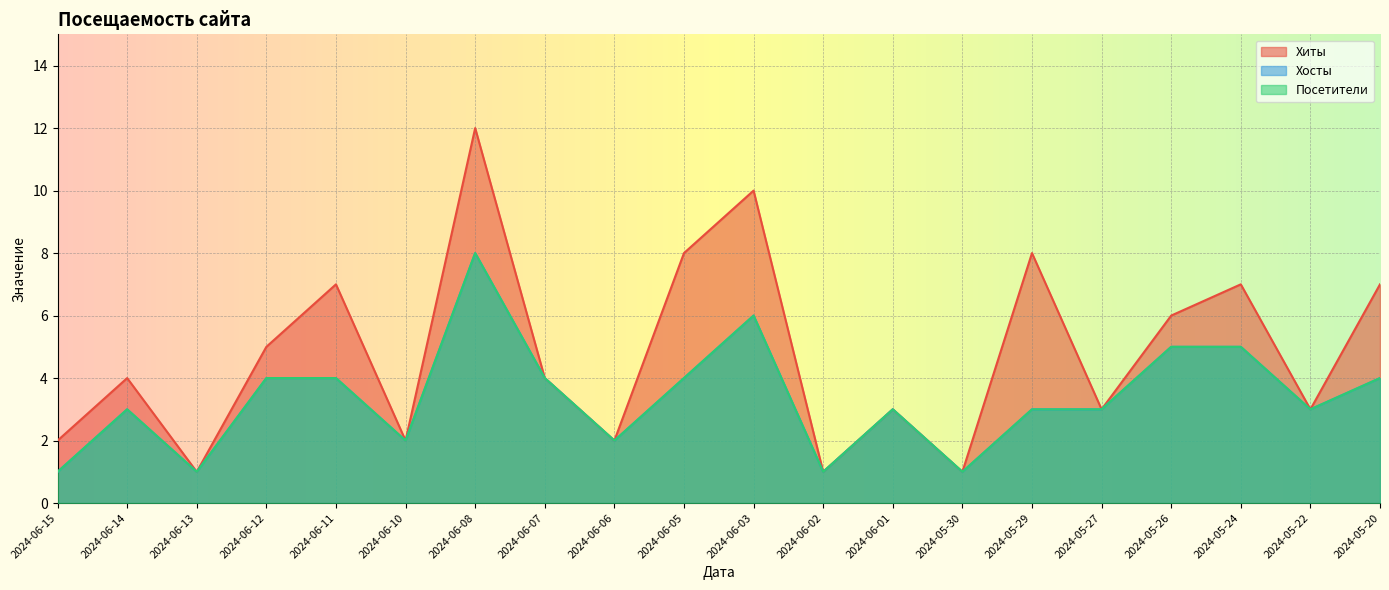

What value does the Хиты series have at 2024-06-02?

1